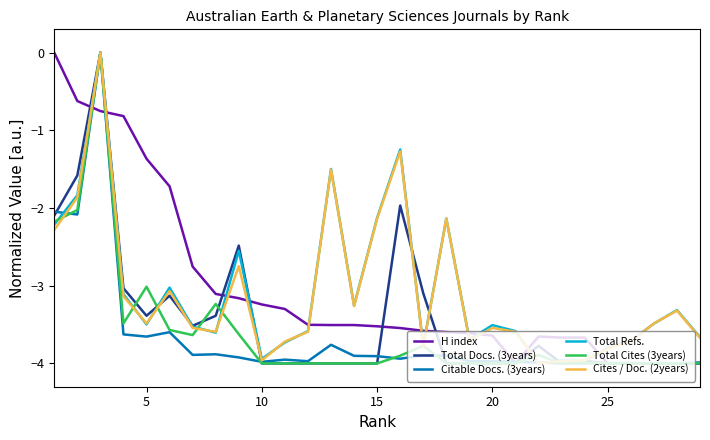

How many lines are shown in the chart?

6